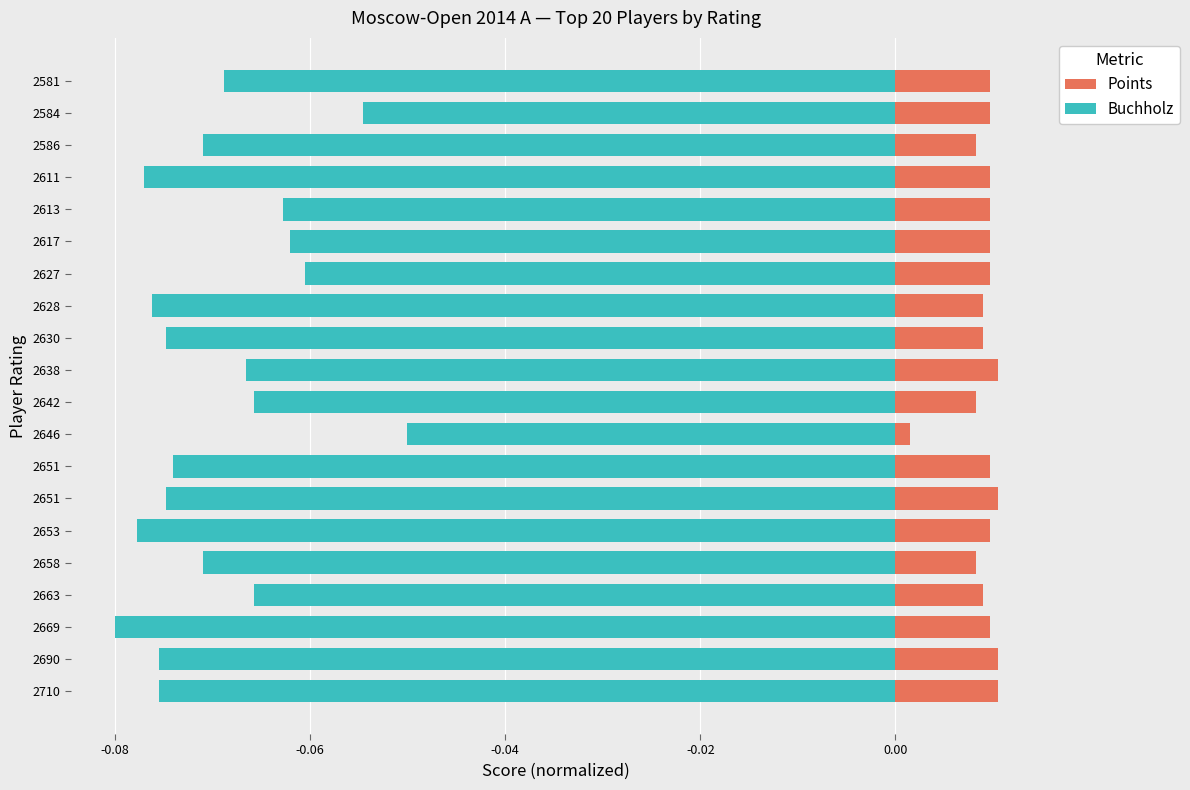

List the series in order of their peak value, highest first.

Points, Buchholz